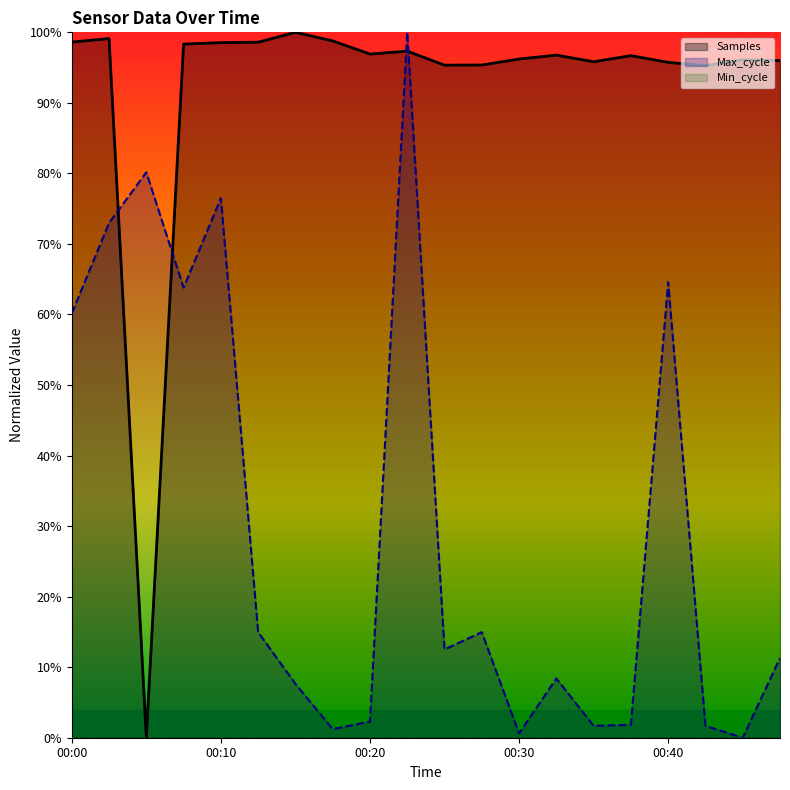

How many interior local peaks does the Max_cycle series have?

6